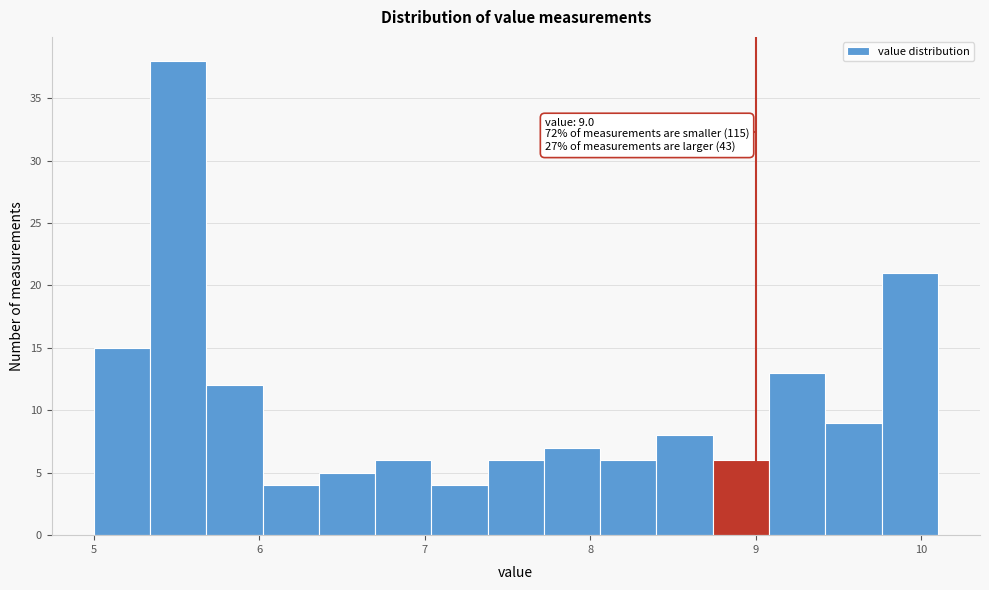

Around what value on the x-axis is the tallest bar? Give the approximate position of its centre, as read against the axis.

5.5